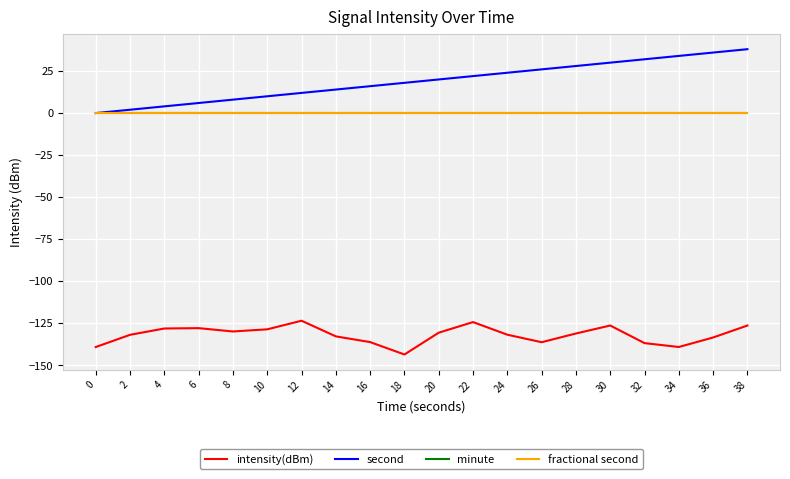

Does the chart display data point markers on the line(s)?

No